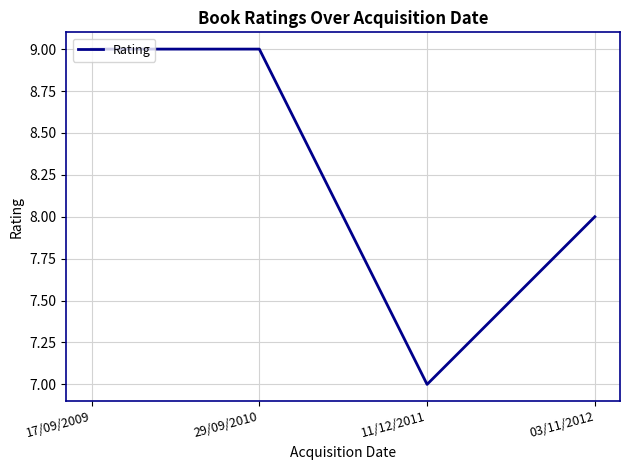

Which label corresponds to the smallest value in the chart?

11/12/2011